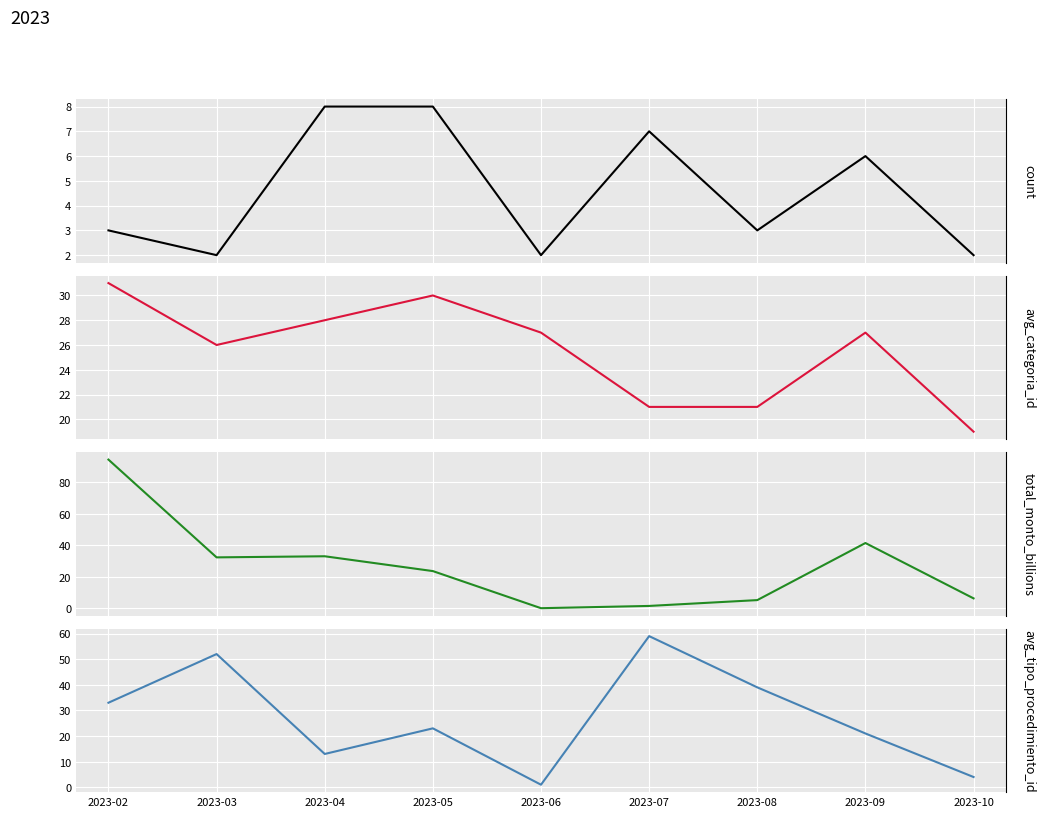

What is the difference between the second highest and minimum values in the avg_categoria_id series?

11.0